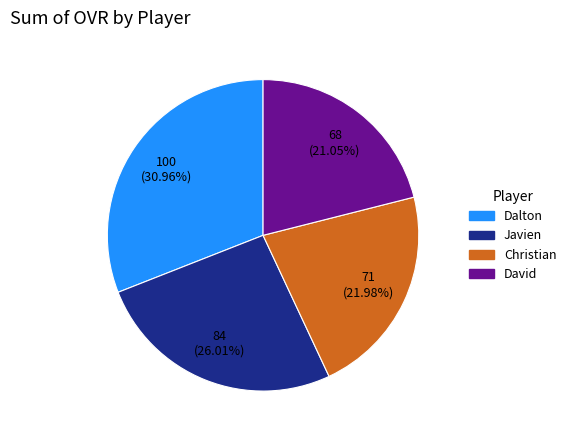

Rank the categories by value from lowest to highest.

David, Christian, Javien, Dalton